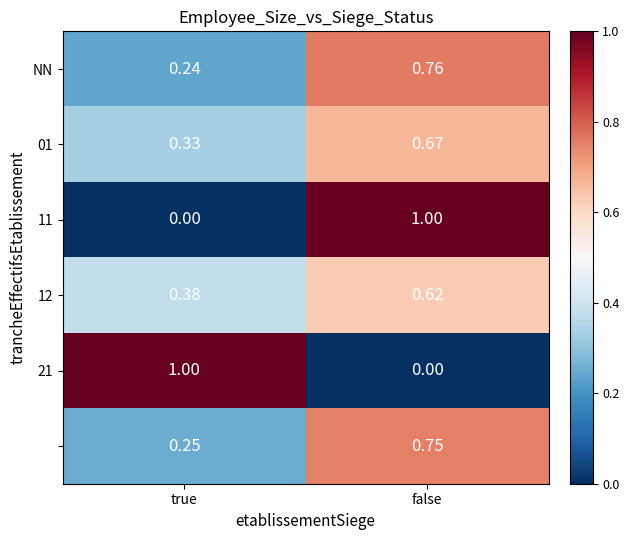

At which category is the sum across all series the highest?

false